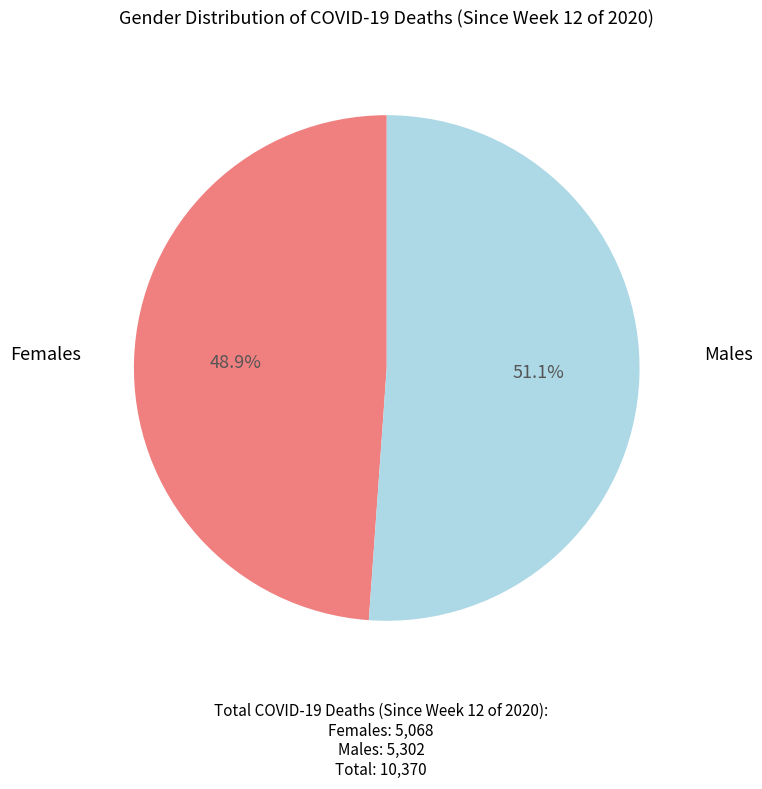

Is there any slice that represents more than half of the pie?

Yes